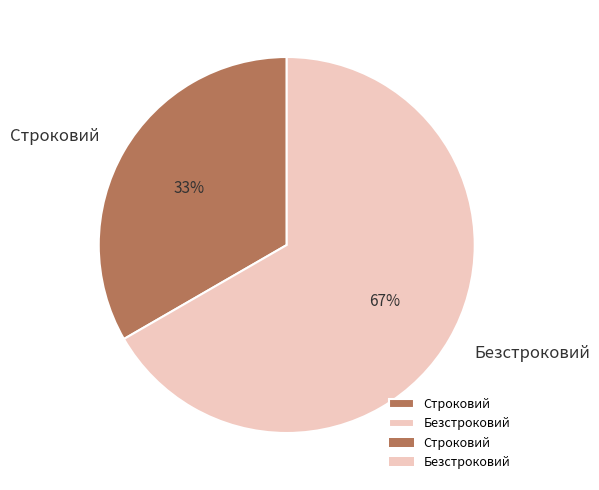

Is it true that Строковий is 19% of the pie?

False